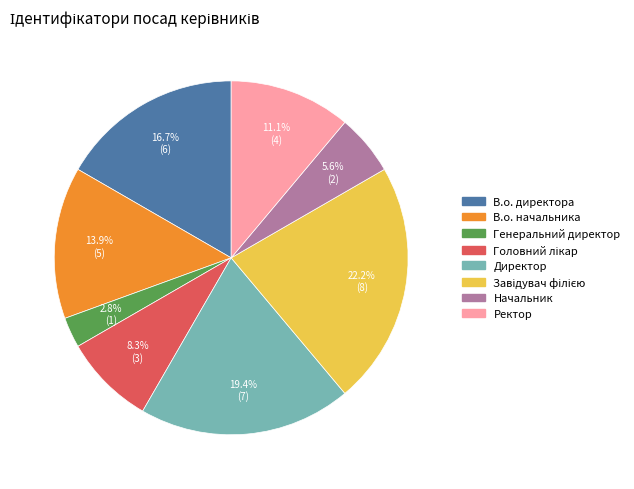

What is the ratio of the value at Директор to the value at В.о. начальника?

1.4